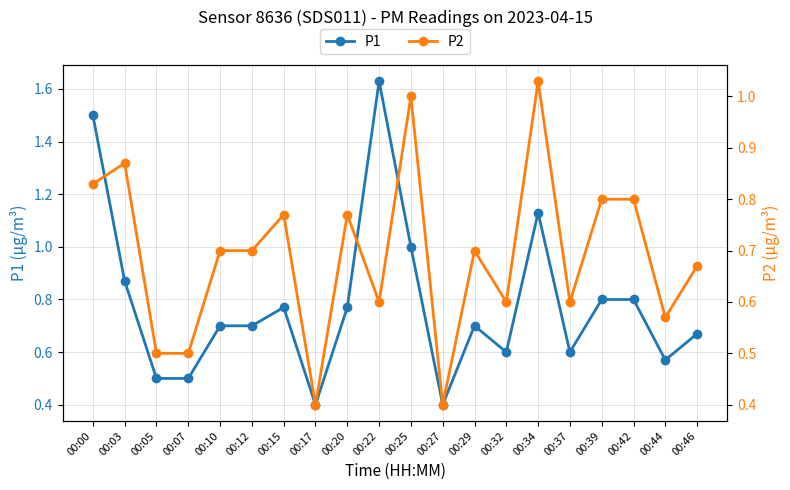

Reading left to right, list all the values displayed in this chart.

P1: 1.5	0.9	0.5	0.5	0.7	0.7	0.8	0.4	0.8	1.6	1.0	0.4	0.7	0.6	1.1	0.6	0.8	0.8	0.6	0.7
P2: 0.8	0.9	0.5	0.5	0.7	0.7	0.8	0.4	0.8	0.6	1.0	0.4	0.7	0.6	1.0	0.6	0.8	0.8	0.6	0.7